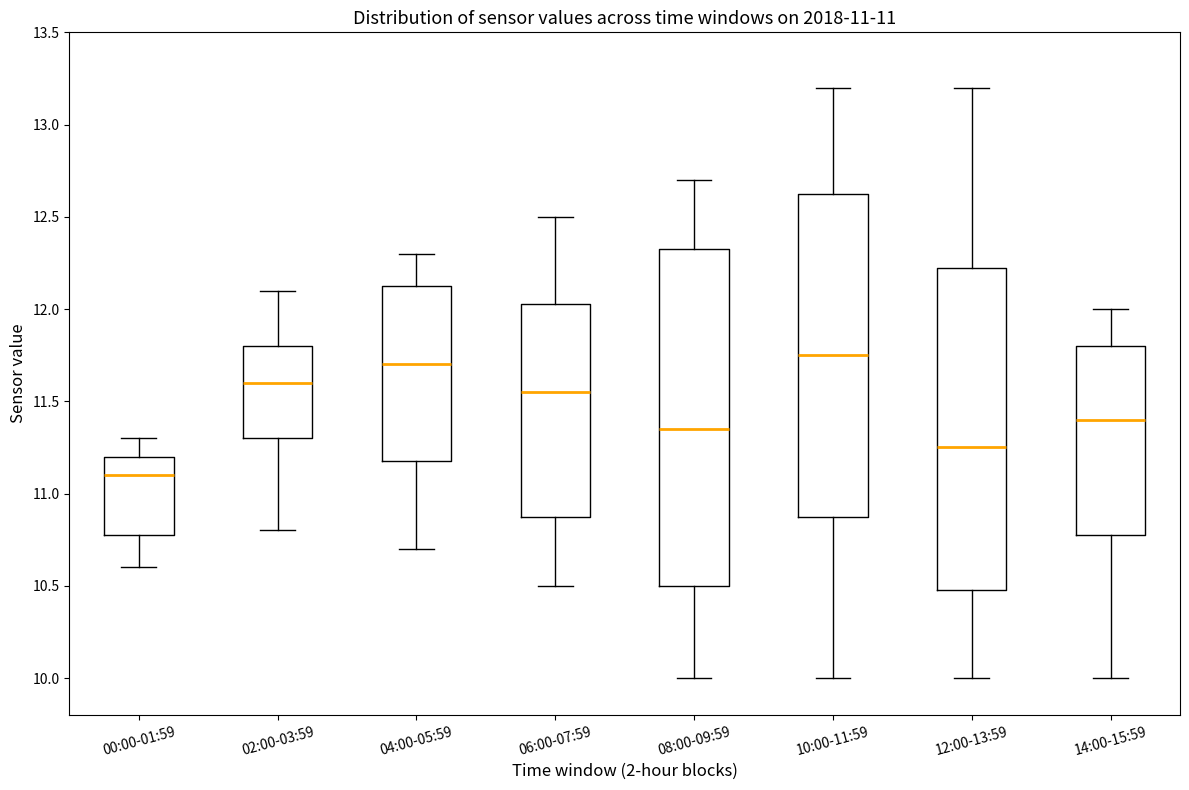

Which box's median line is the highest?

10:00-11:59